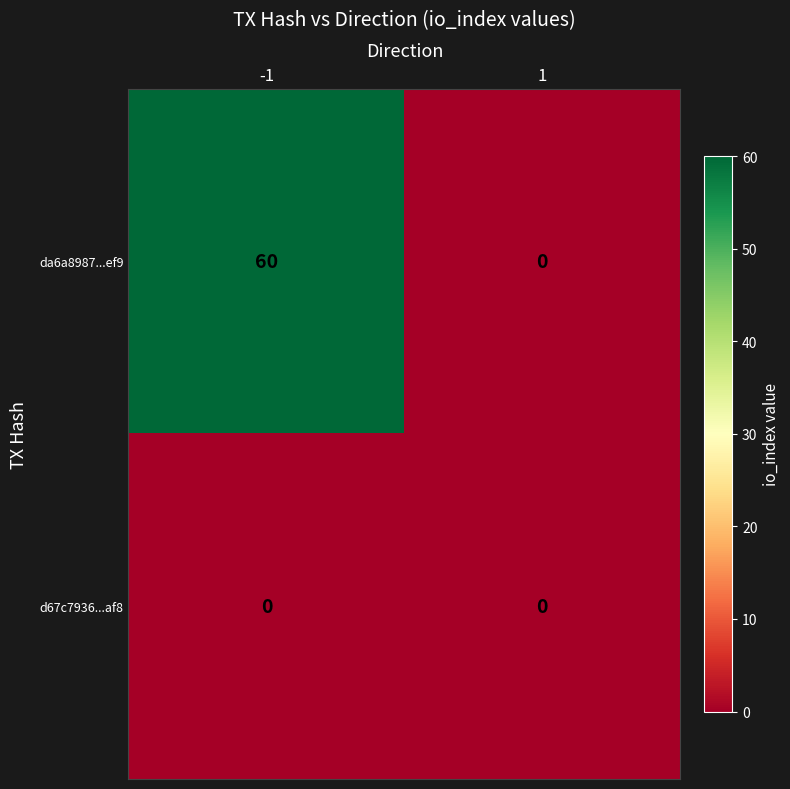

Which series has the widest spread of values?

da6a8987...ef9